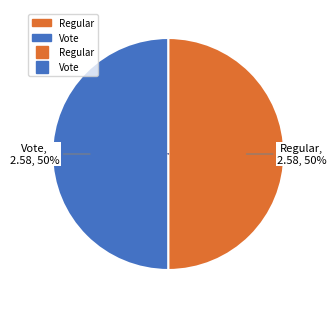

What is the largest slice in the pie chart?

Vote